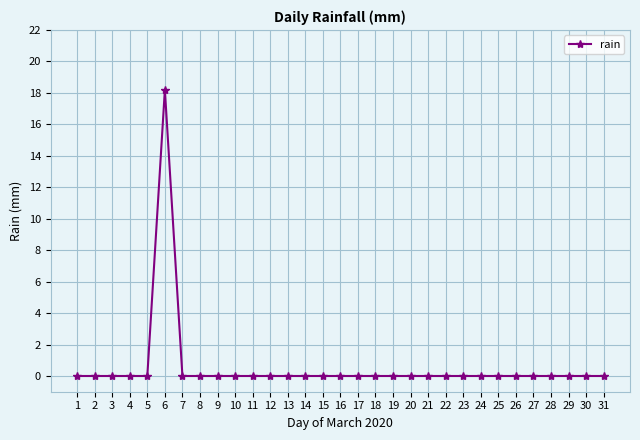

The value at 31 is 0.0. True or false?

True